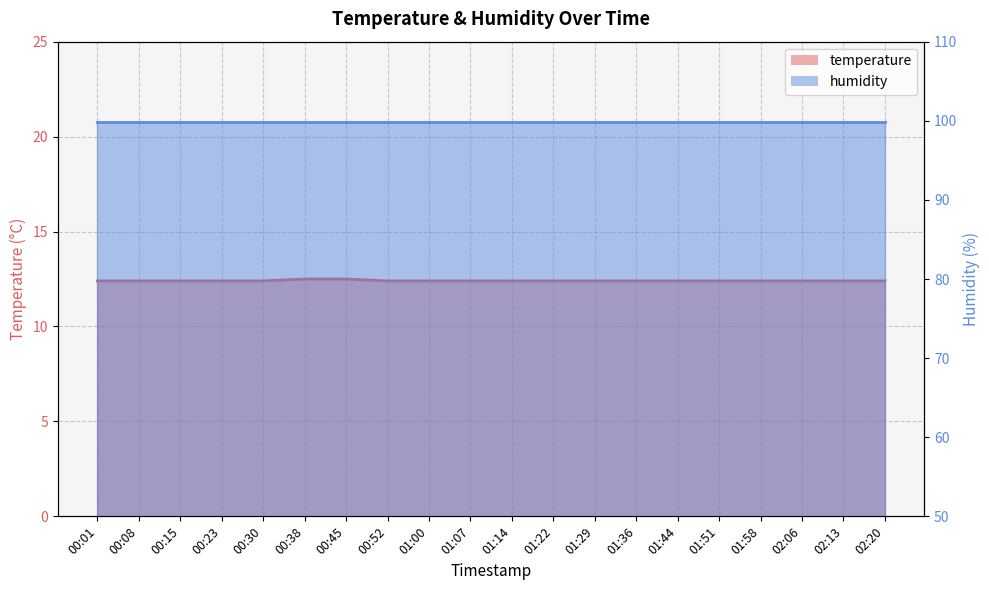

True or false: the data shows 12.4 at 00:01.

True